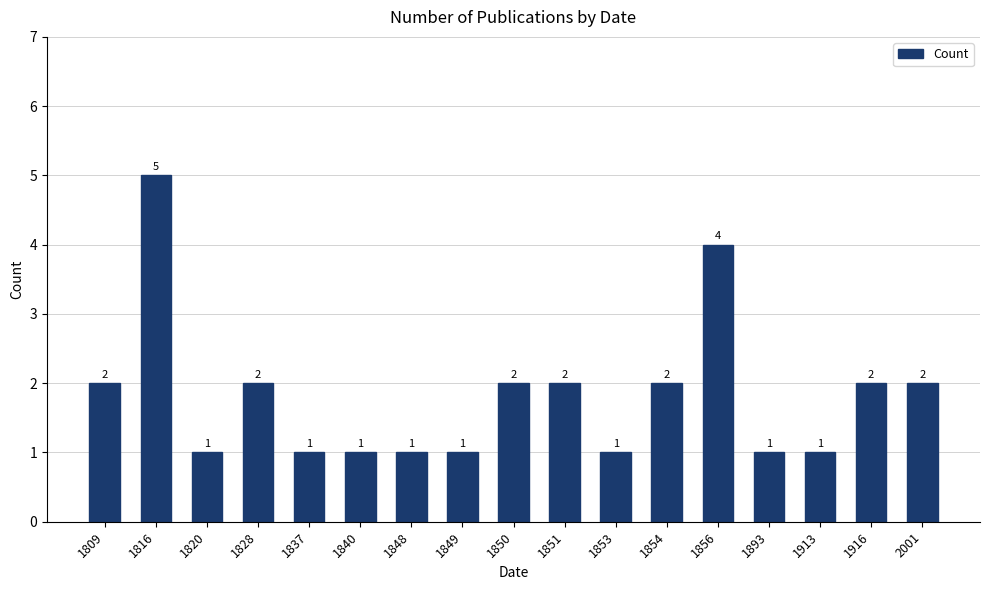

Reading left to right, transcribe all the data shown in this chart.

2	5	1	2	1	1	1	1	2	2	1	2	4	1	1	2	2